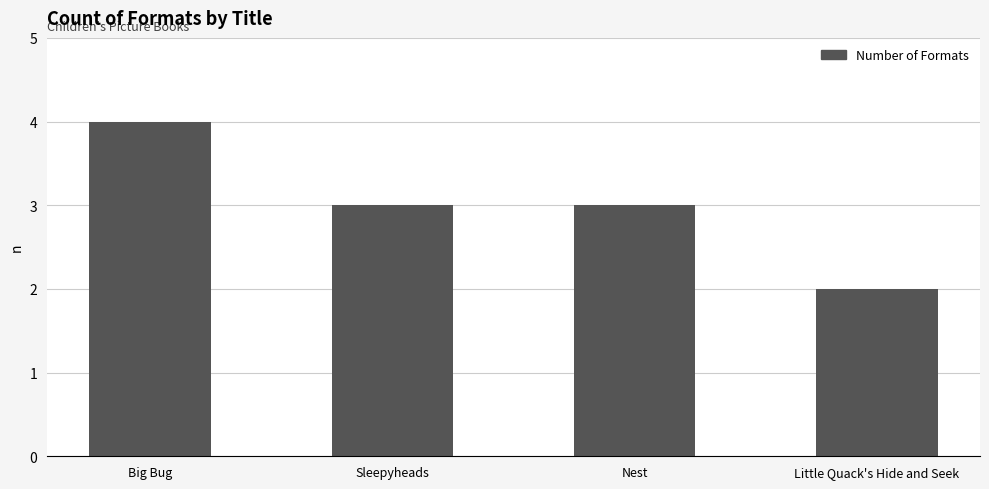

What is the label of the 2nd bar from the right?

Nest